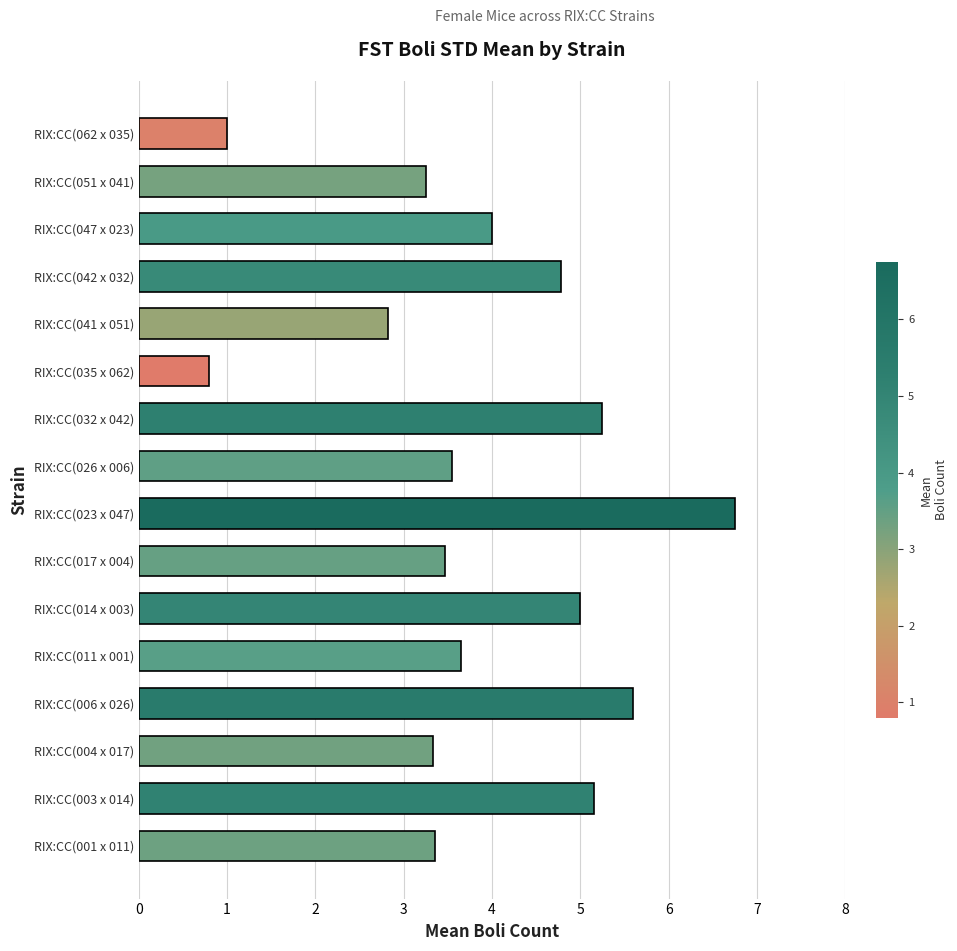

What is the approximate value at RIX:CC(042 x 032)?

4.8